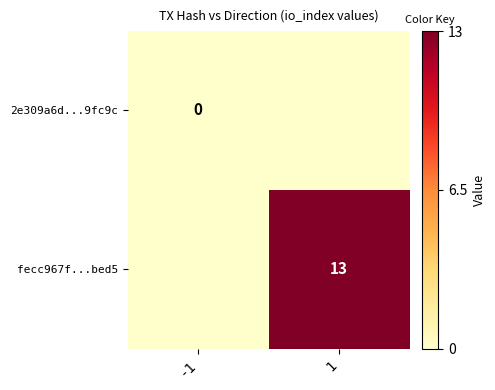

The fecc967f...bed5 series shows 8 at 1. True or false?

False